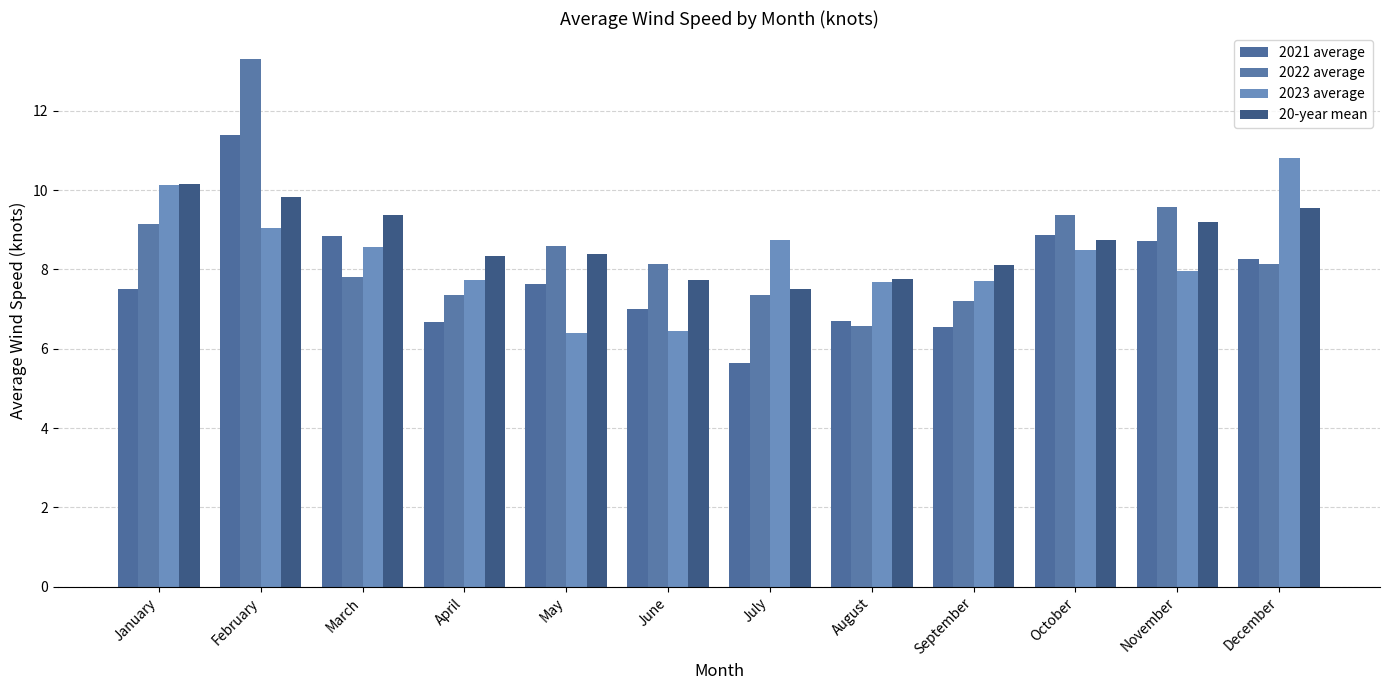

At which label does 2023 average reach its minimum?

May